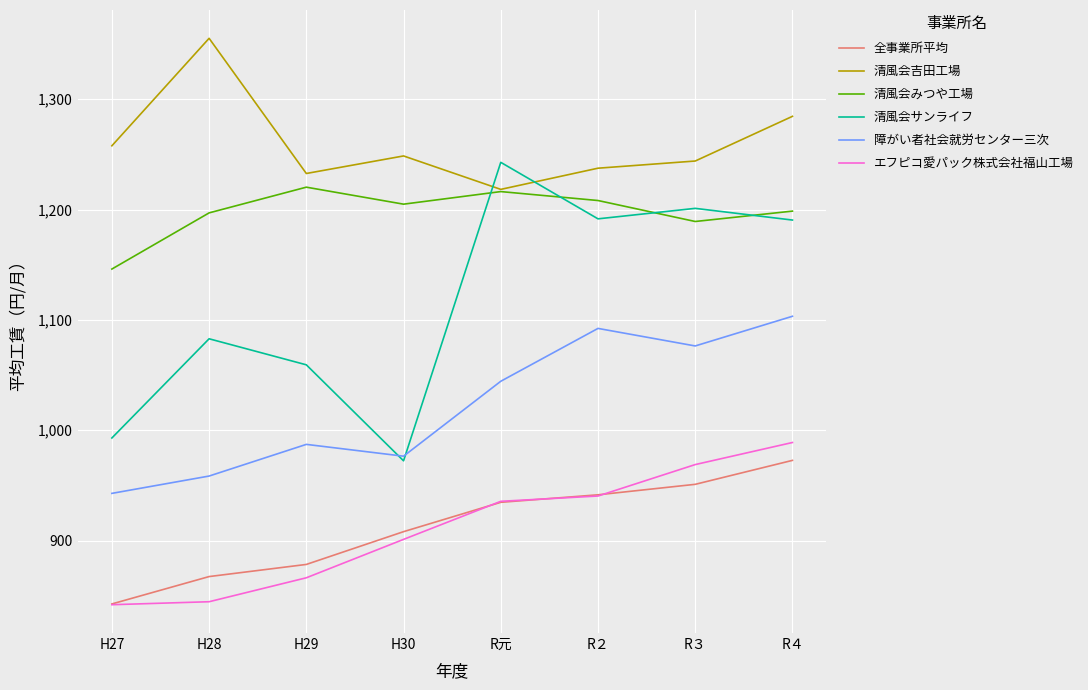

What is the minimum value shown in the chart?

841.9